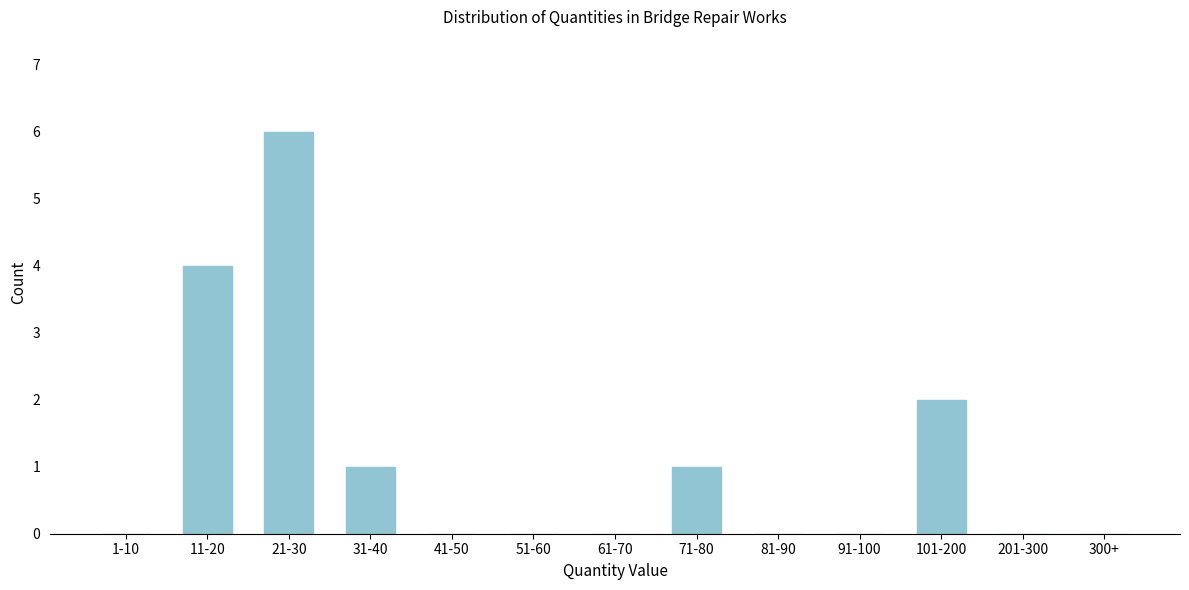

Reading left to right, transcribe all the data shown in this chart.

1-10=0	11-20=4	21-30=6	31-40=1	41-50=0	51-60=0	61-70=0	71-80=1	81-90=0	91-100=0	101-200=2	201-300=0	300+=0